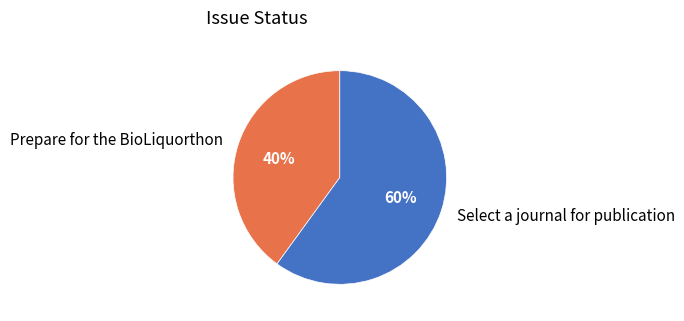

What percentage is the Select a journal for publication slice, to the nearest percent?

60%